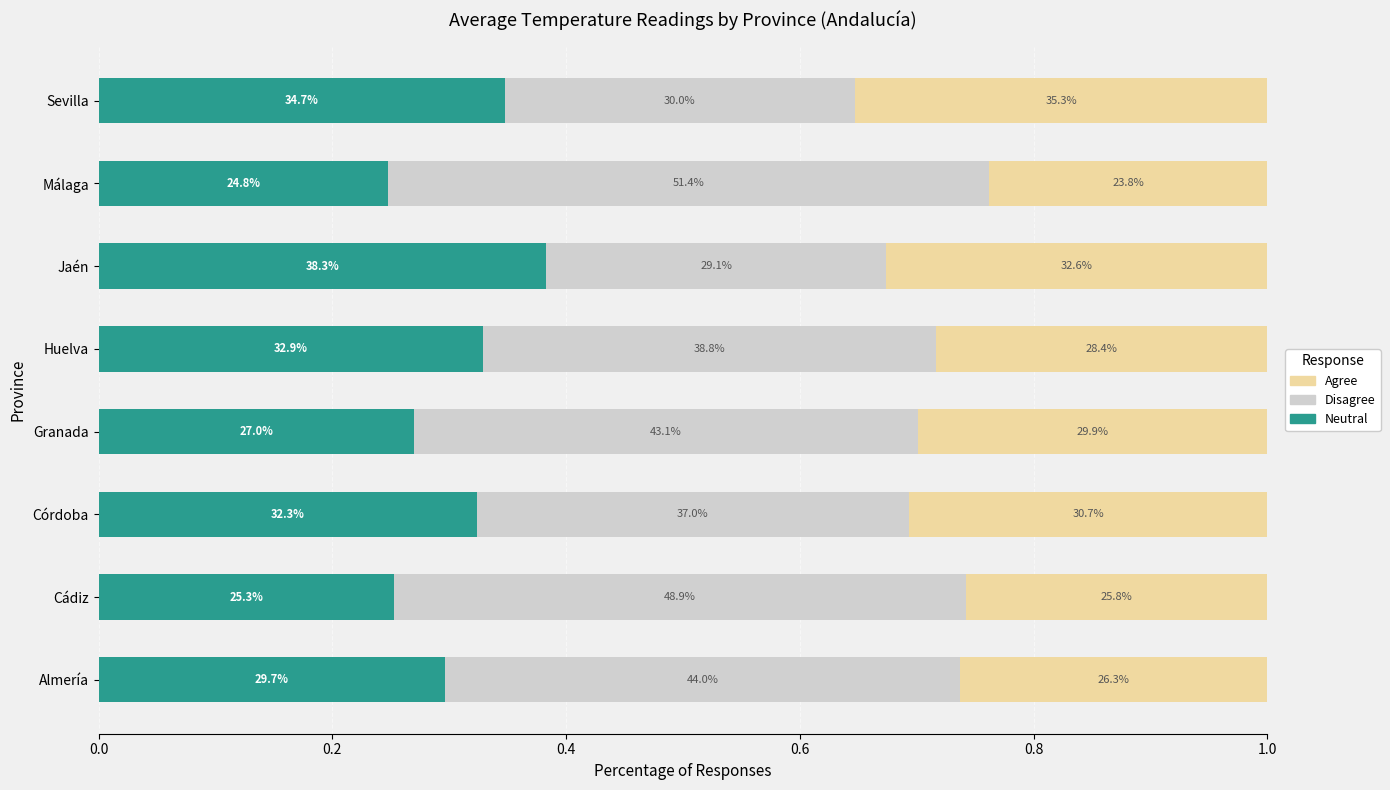

What are all the series names shown in the legend?

Agree, Disagree, Neutral